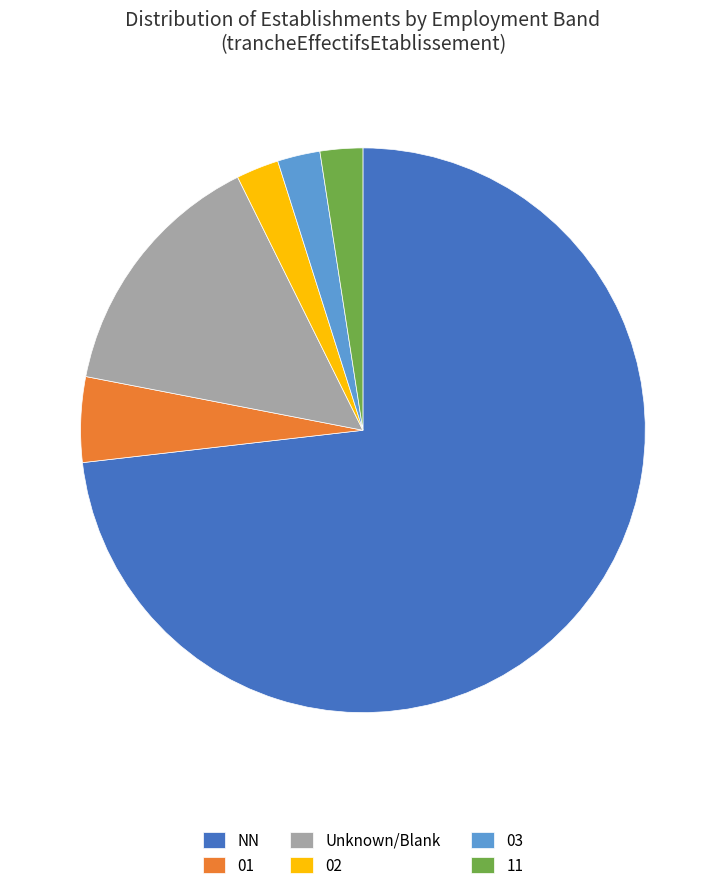

Between 01 and 02, which is larger?

01